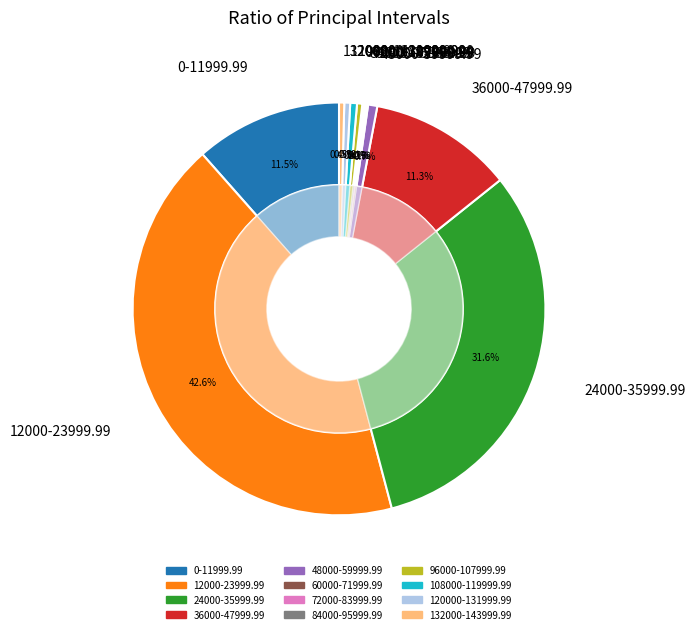

Does 36000-47999.99 represent more than half of the total?

No